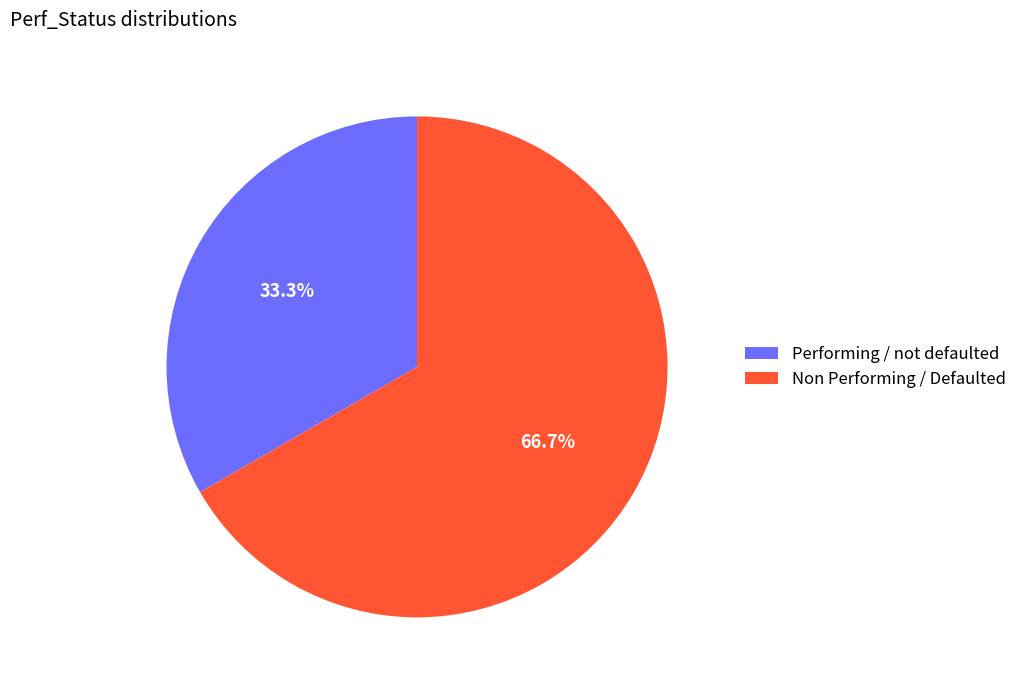

Which has a higher value, Performing / not defaulted or Non Performing / Defaulted?

Non Performing / Defaulted